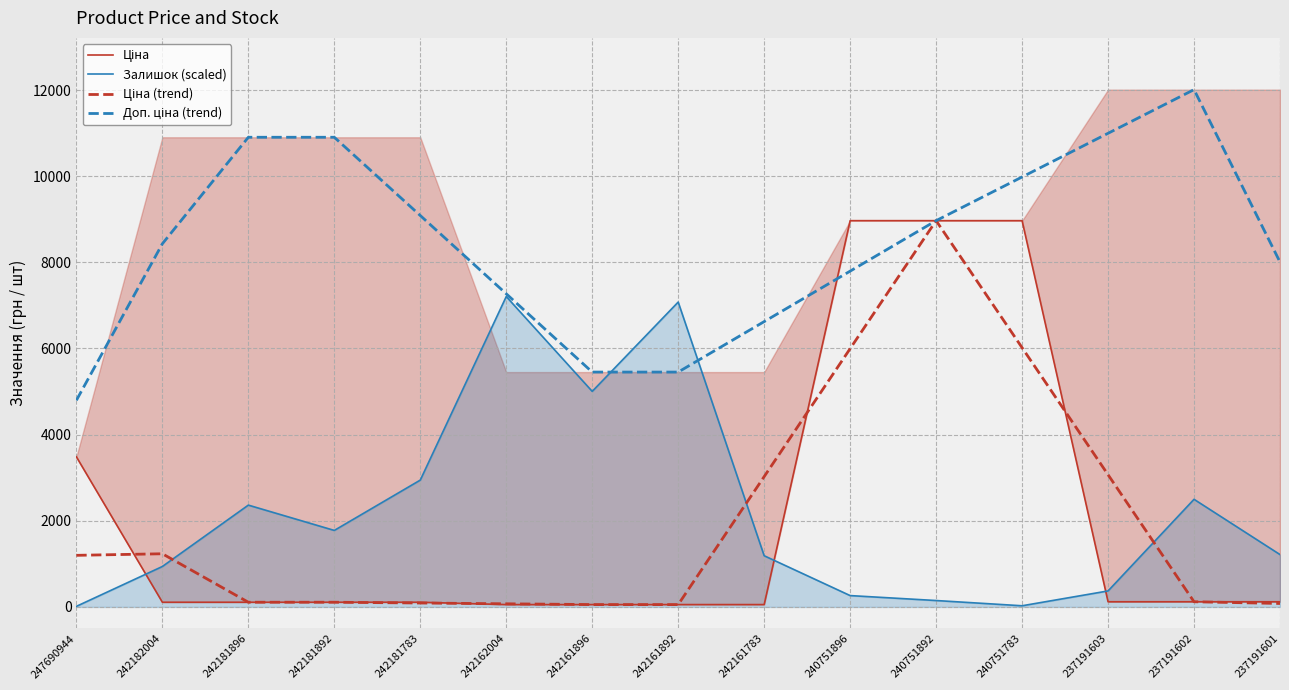

Where is the first local maximum for Залишок (scaled)?

242181896